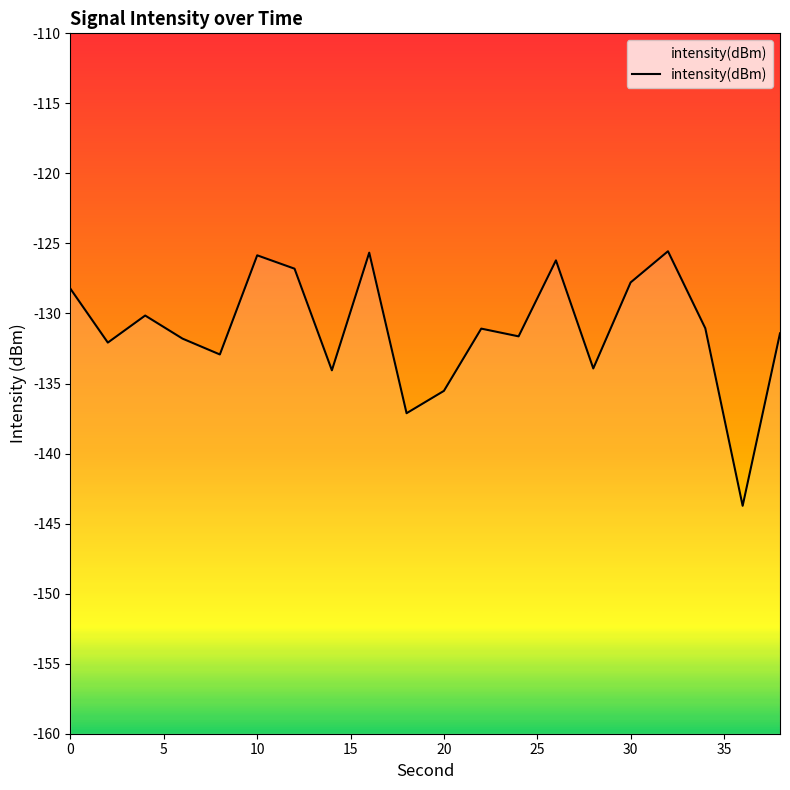

What is the minimum value shown in the chart?

-143.7